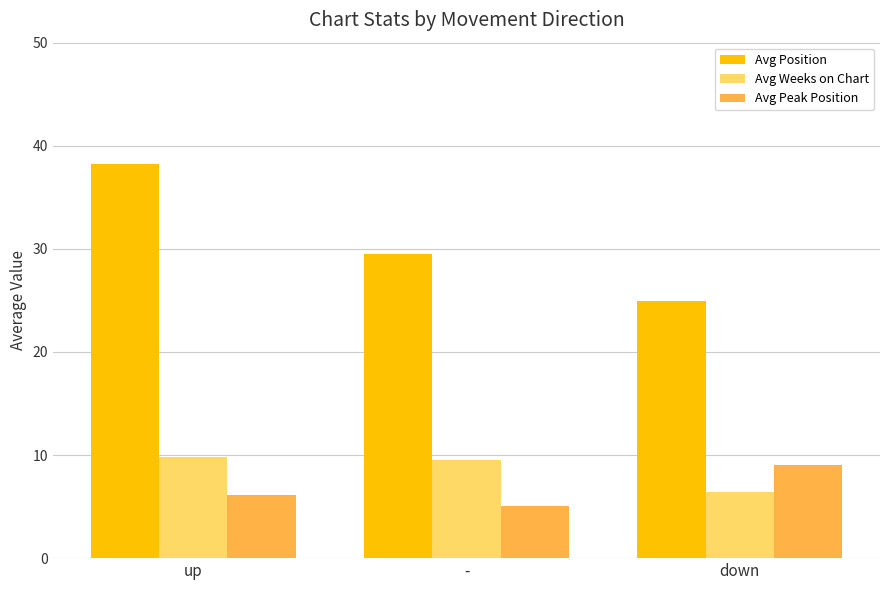

List the series in order of their peak value, highest first.

Avg Position, Avg Weeks on Chart, Avg Peak Position